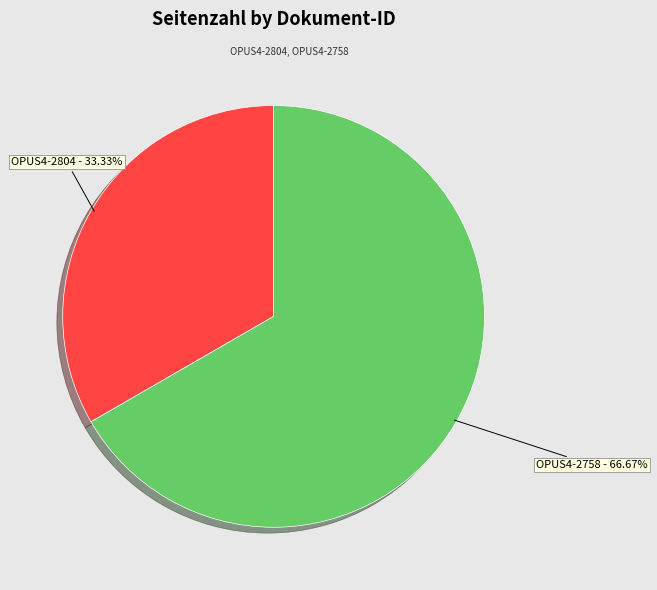

How many segments does this pie chart have?

2